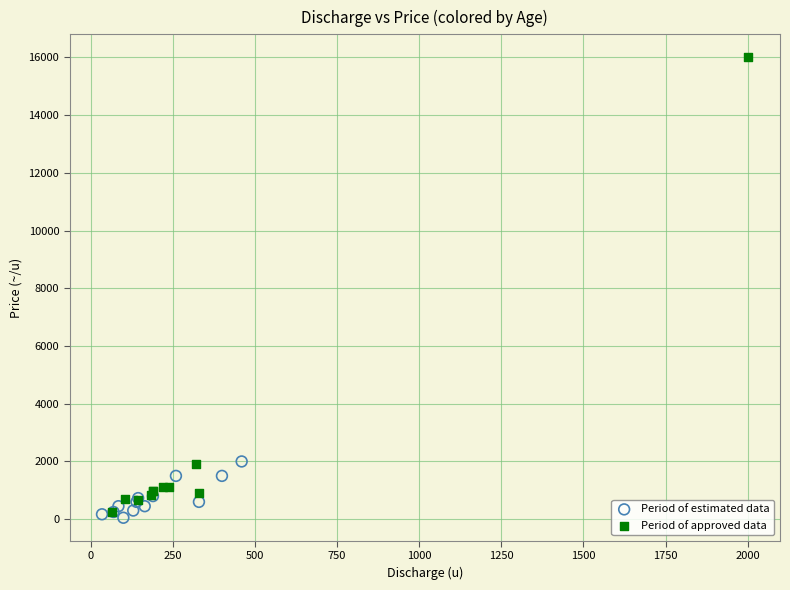

What are all the series names shown in the legend?

Period of estimated data, Period of approved data